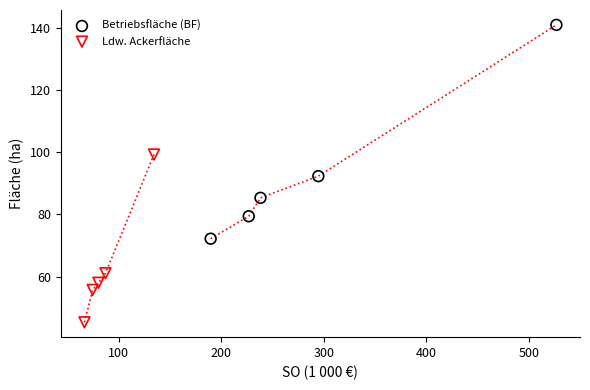

Which series contains the lowest Y value?

Ldw. Ackerfläche